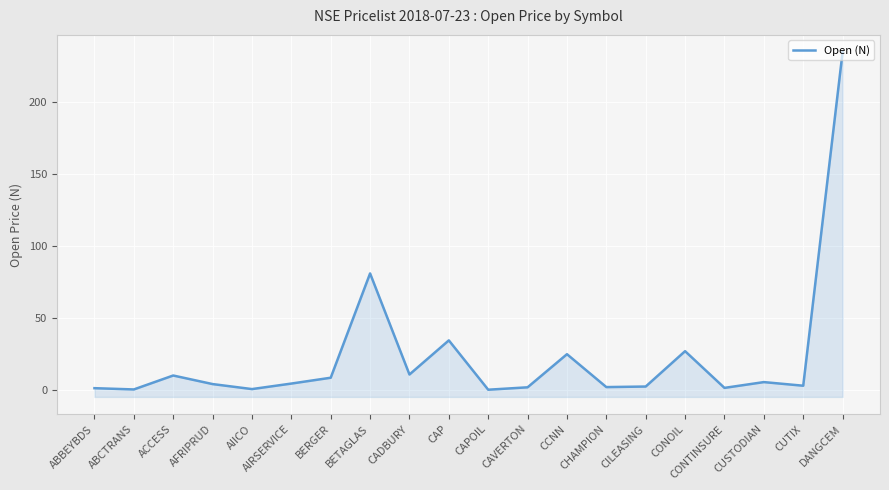

Rank the categories by value from lowest to highest.

CAPOIL, ABCTRANS, AIICO, ABBEYBDS, CONTINSURE, CAVERTON, CHAMPION, CILEASING, CUTIX, AFRIPRUD, AIRSERVICE, CUSTODIAN, BERGER, ACCESS, CADBURY, CCNN, CONOIL, CAP, BETAGLAS, DANGCEM